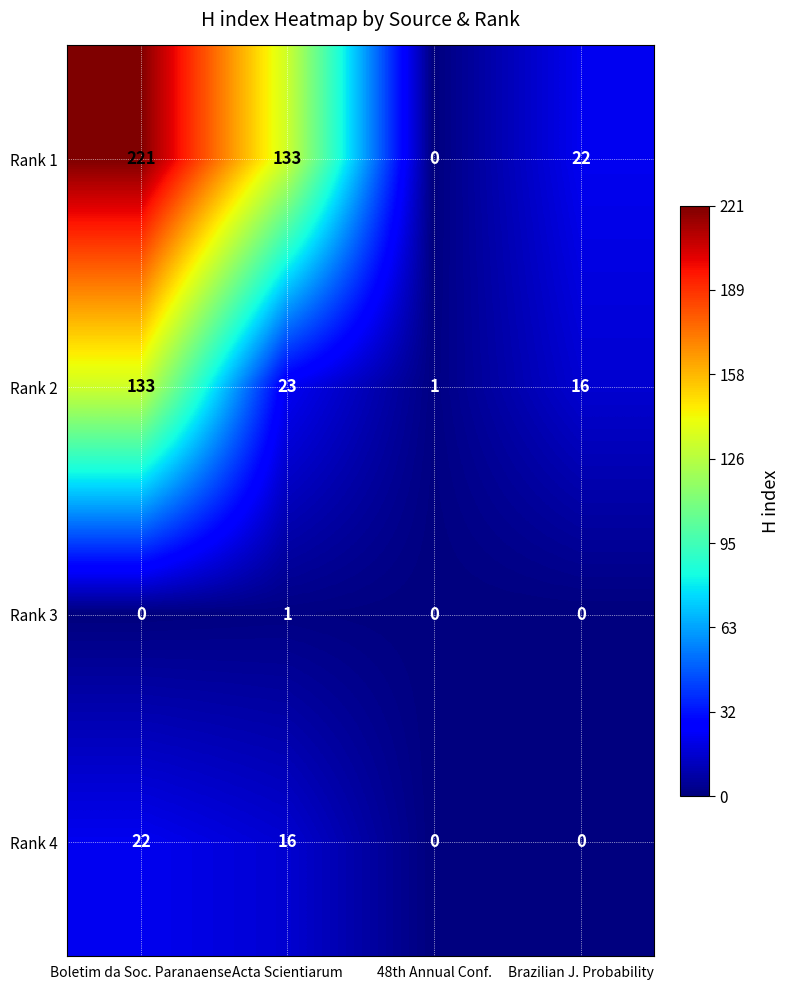

Rank the series at Boletim da Soc. Paranaense from highest to lowest value.

Rank 1, Rank 2, Rank 4, Rank 3